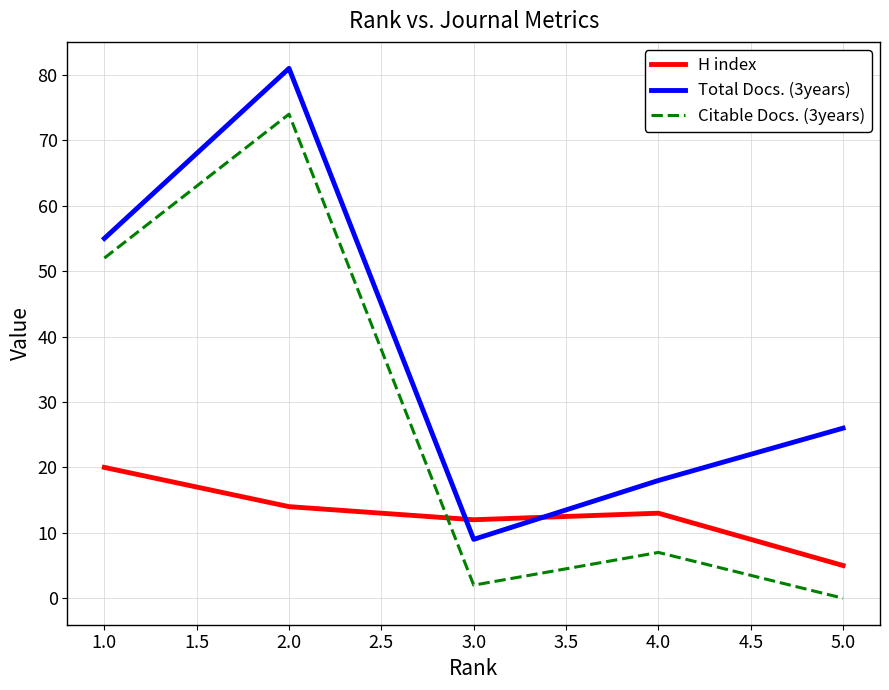

At which category is the sum across all series the highest?

2.0